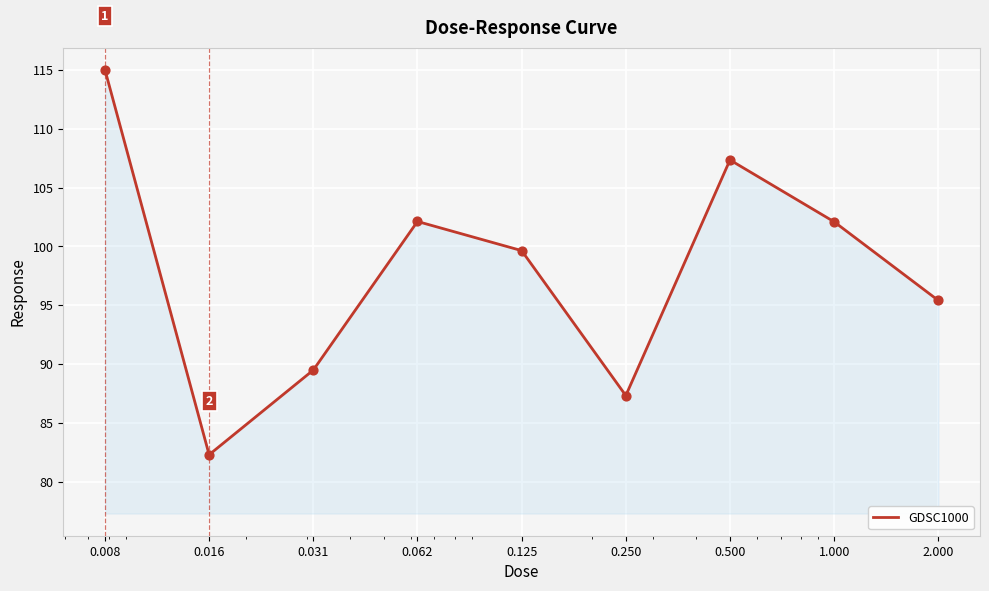

What is the greatest value displayed?

115.0